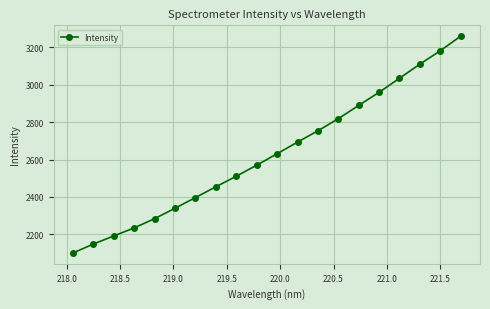

What is the difference between the second highest and minimum values?

1081.6